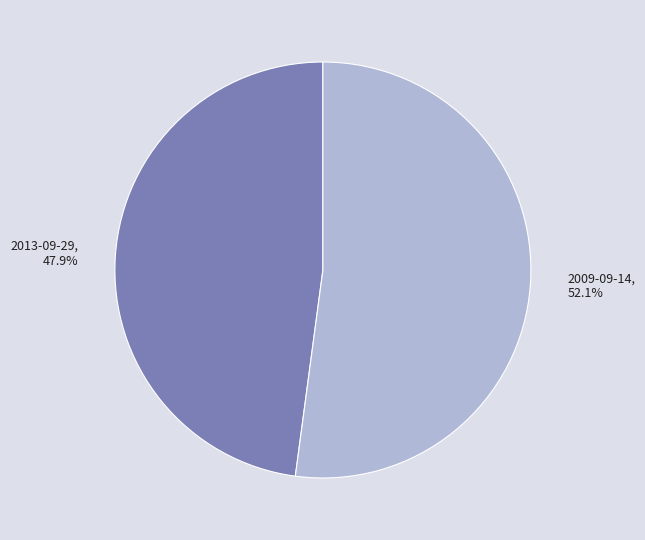

What percentage do 2009-09-14 and 2013-09-29 together represent?

100.0%